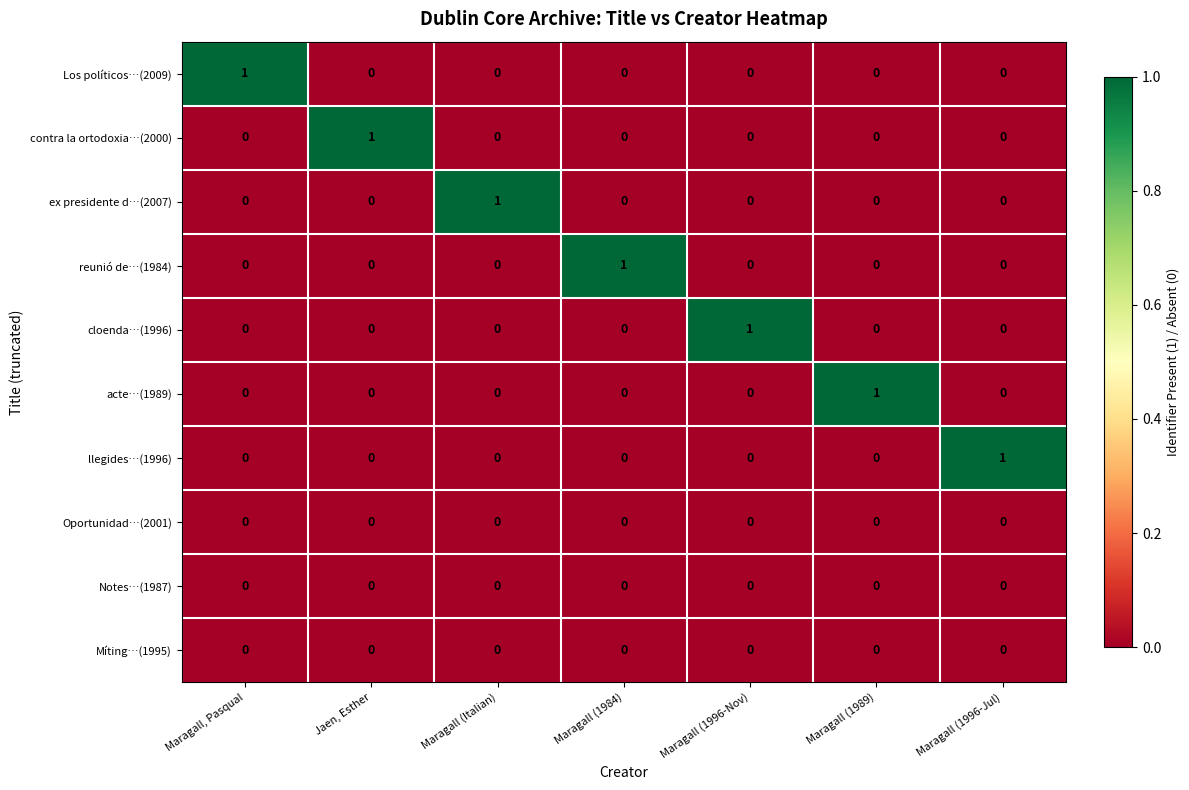

The Oportunidad…(2001) series shows 0 at Jaen, Esther. True or false?

True